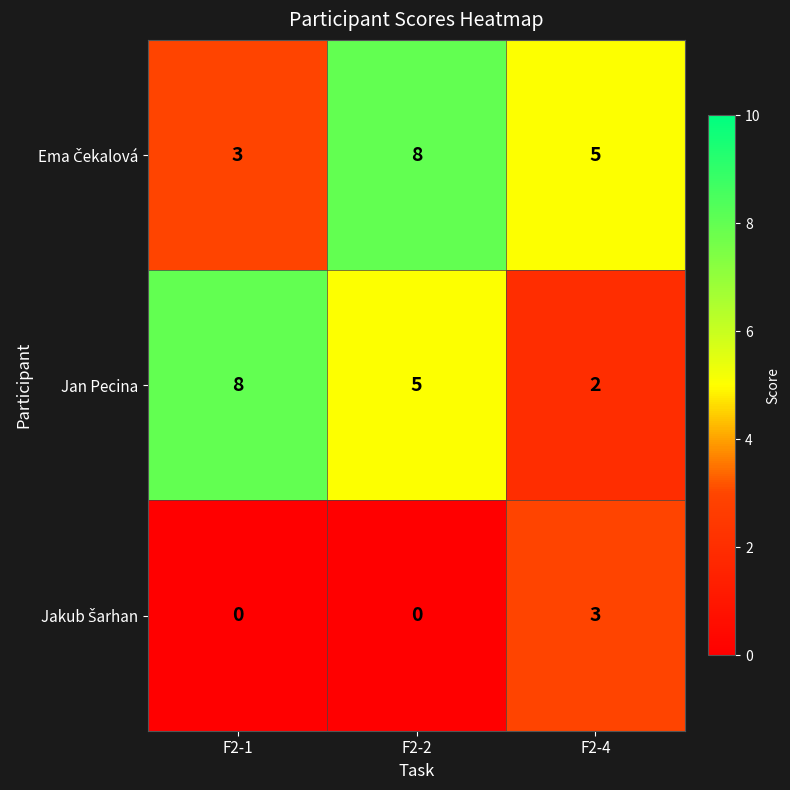

At how many categories does at least one series exceed 3?

3